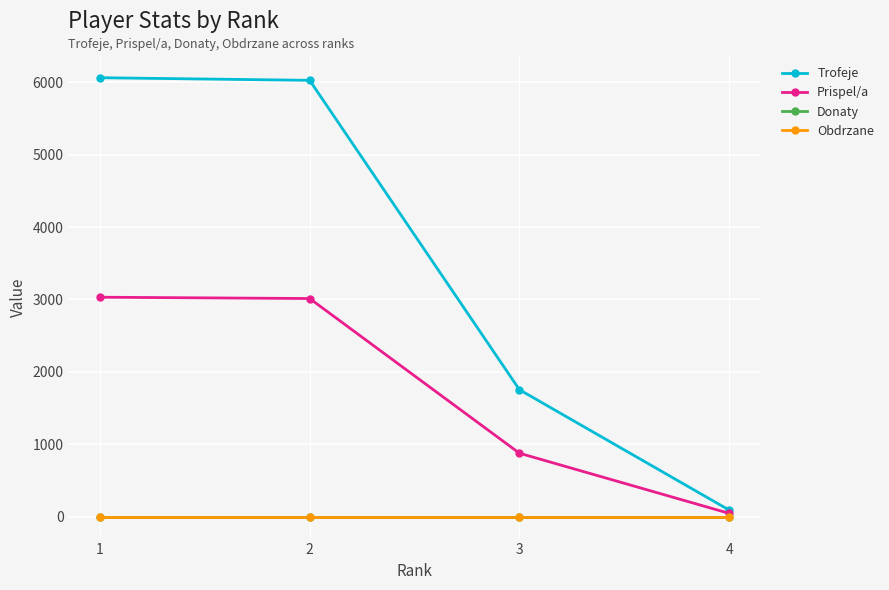

At which label is Obdrzane closest to 0?

1